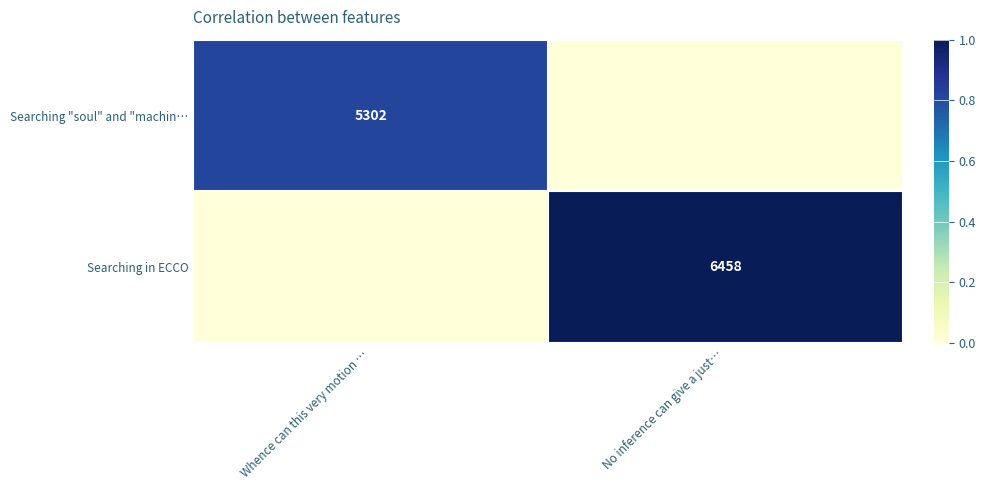

The value of Searching "soul" and "machin… at Whence can this very motion … is 5302. True or false?

True